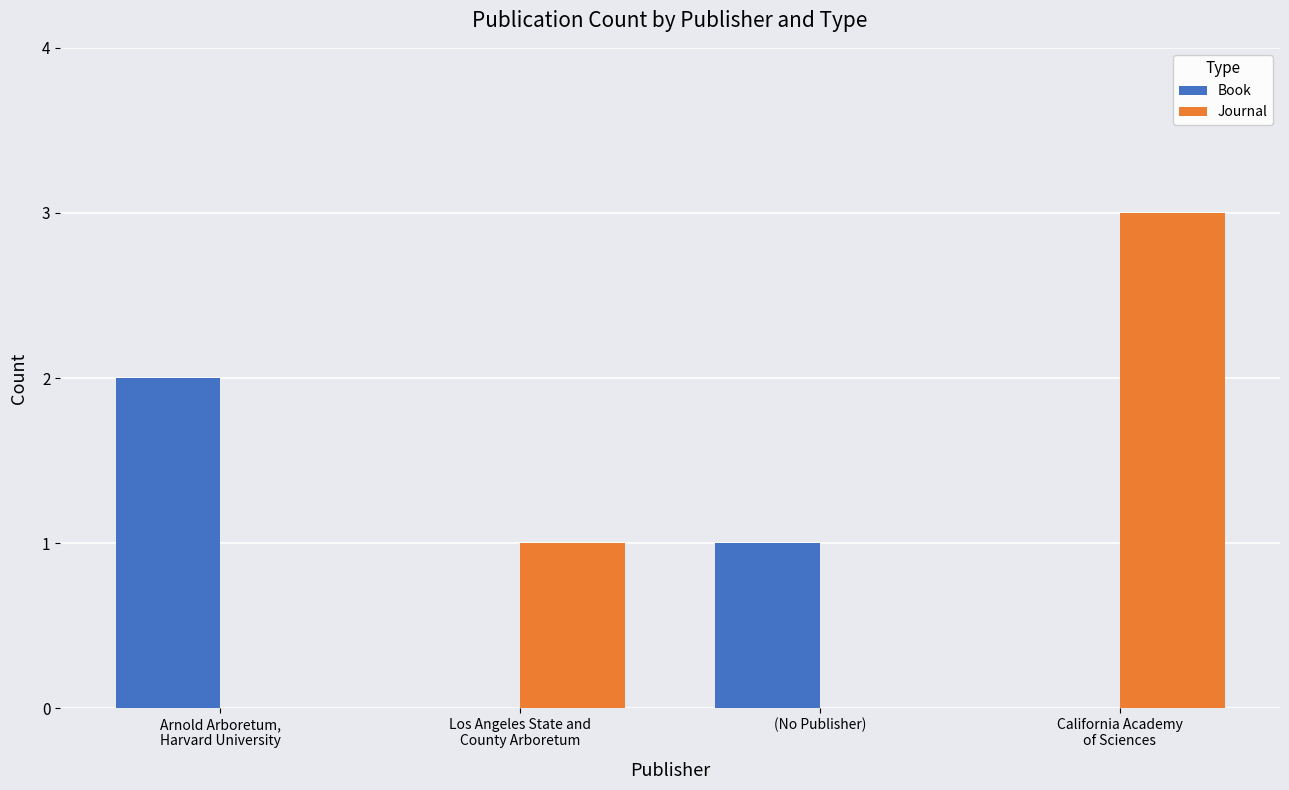

What is the sum of all Journal values?

4